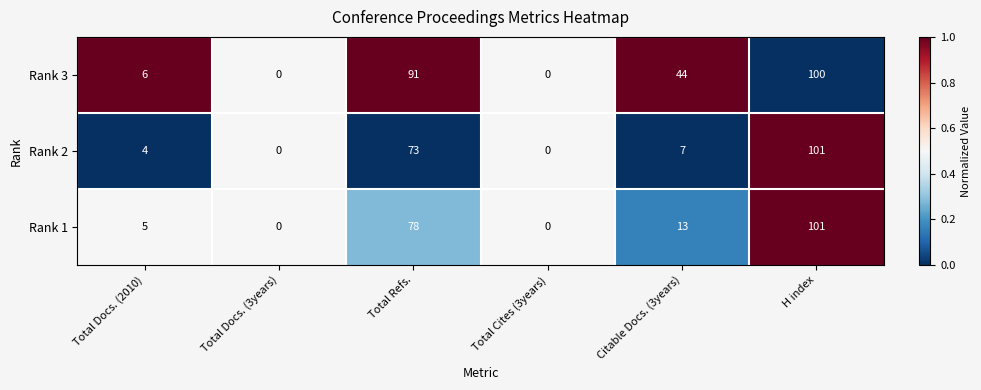

At which category is the sum across all series the highest?

H index